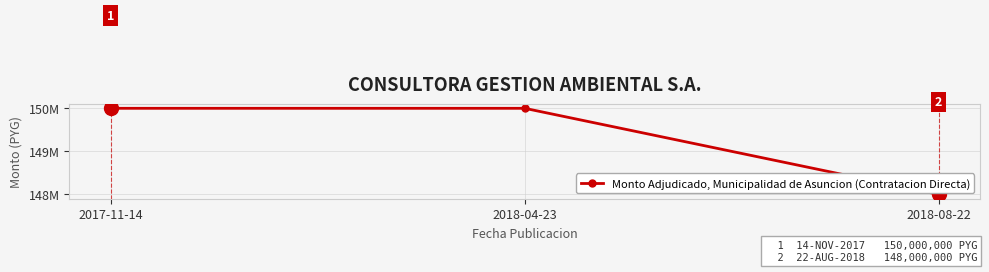

The value at 2017-11-14 is 38148942. True or false?

False